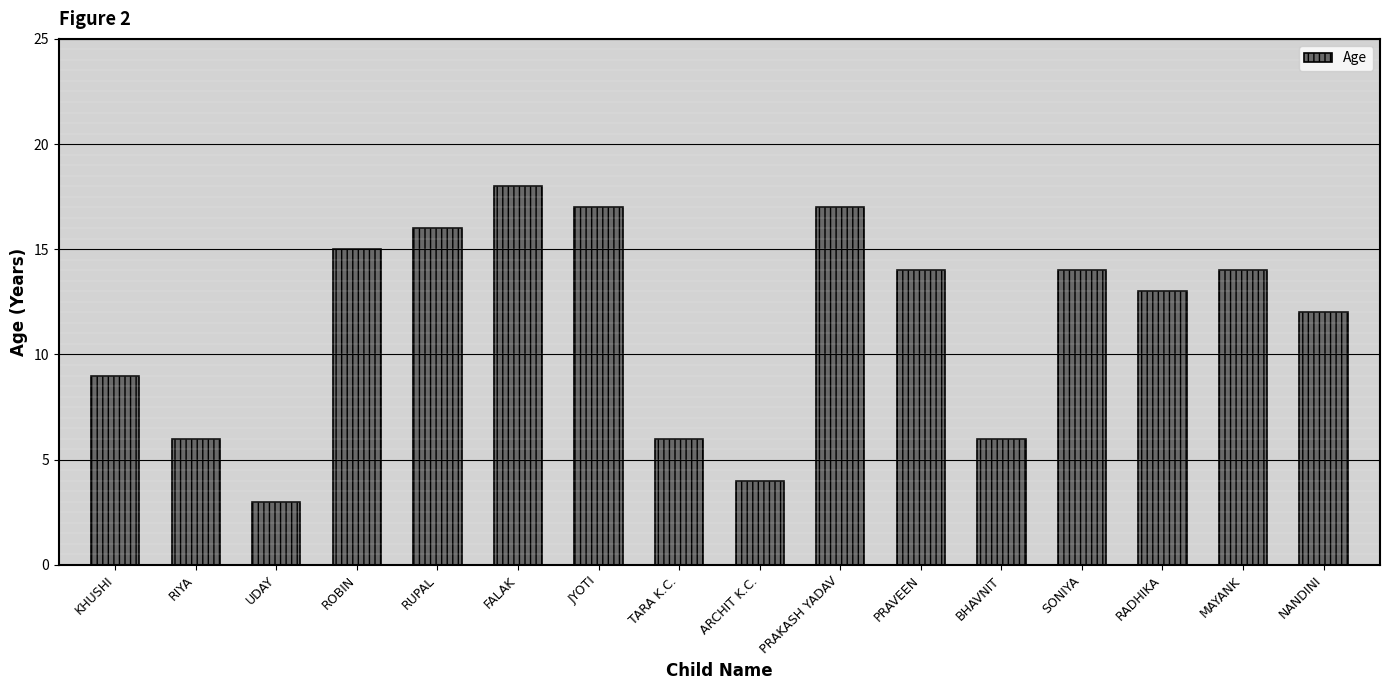

What is the average value?

12